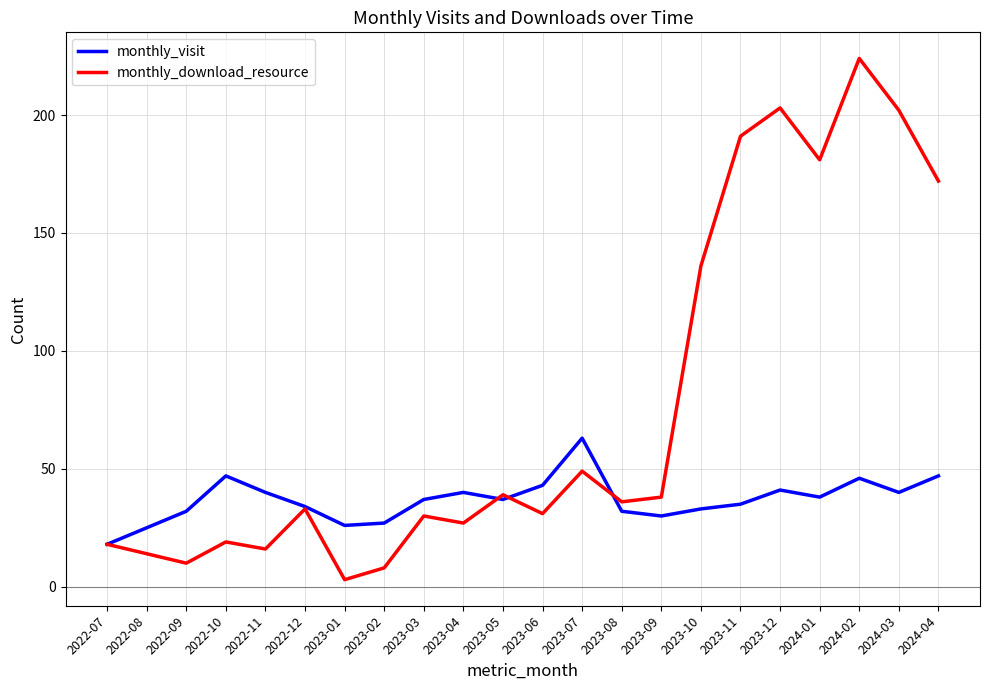

True or false: monthly_download_resource has a value of 24 at 2022-08.

False